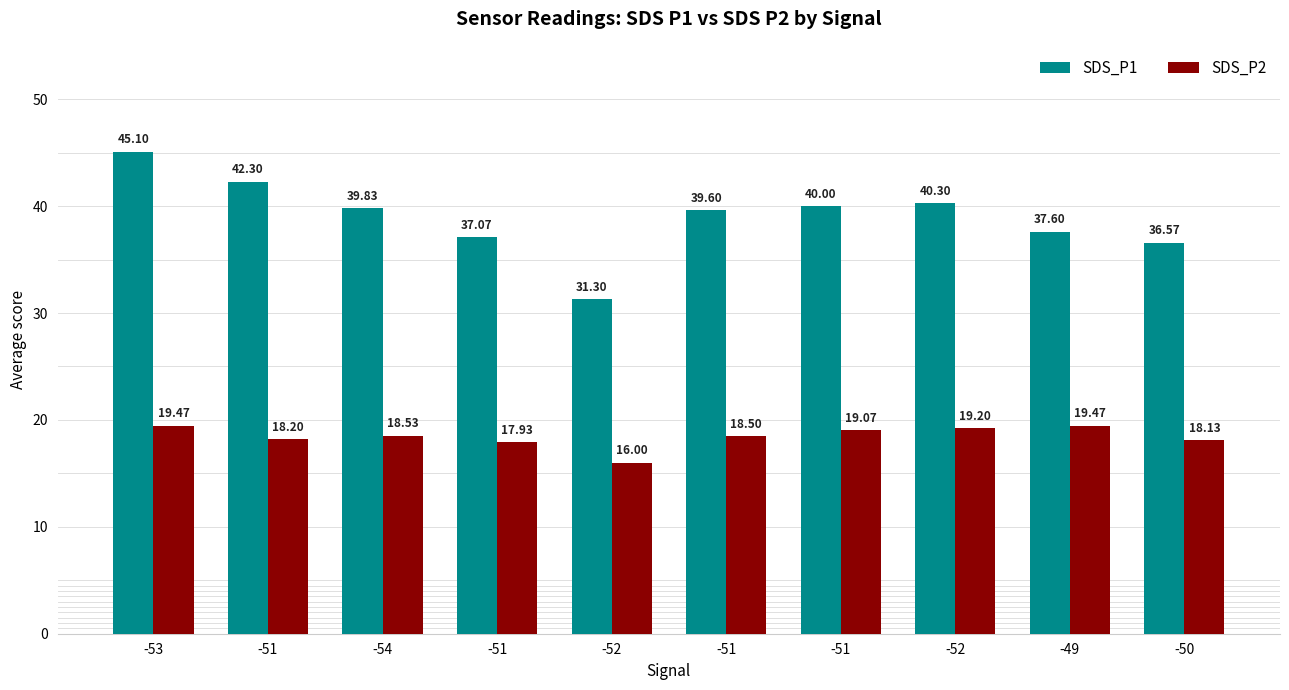

Reading left to right, transcribe all the data shown in this chart.

SDS_P1: 45.1	42.3	39.8	37.1	31.3	39.6	40.0	40.3	37.6	36.6
SDS_P2: 19.5	18.2	18.5	17.9	16.0	18.5	19.1	19.2	19.5	18.1